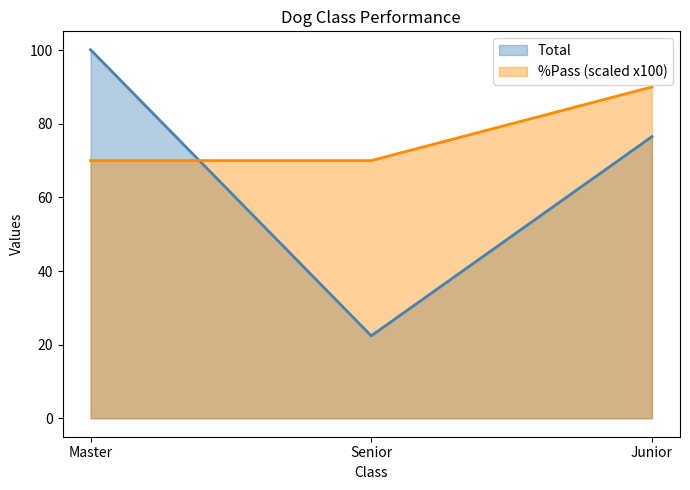

Reading right to left, what are all the values shown in this chart?

Total: 76.5	22.4	100.1
%Pass: 90.0	70.0	70.0